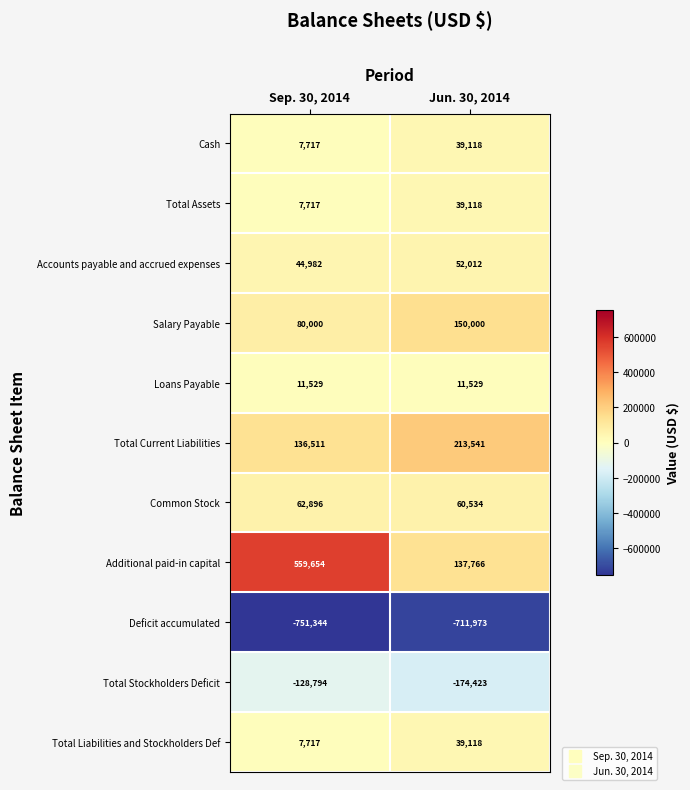

Rank the categories by Additional paid-in capital value from lowest to highest.

Jun. 30, 2014, Sep. 30, 2014